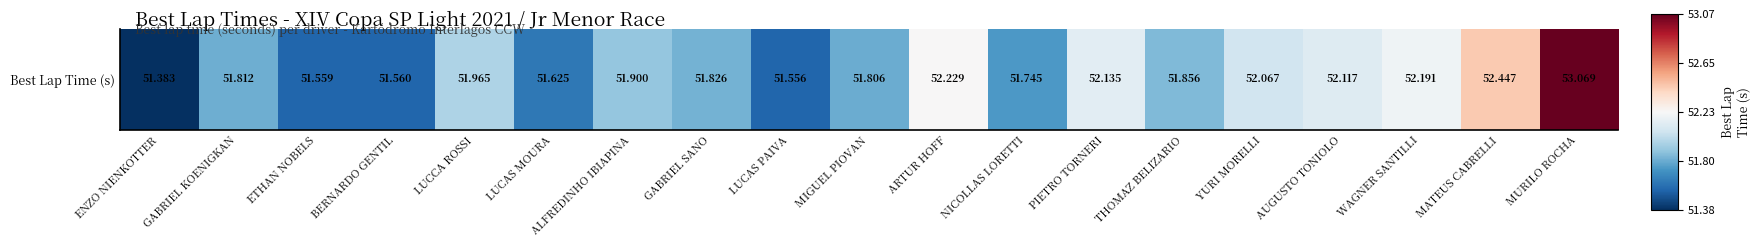

The value at WAGNER SANTILLI is -0.0. True or false?

False